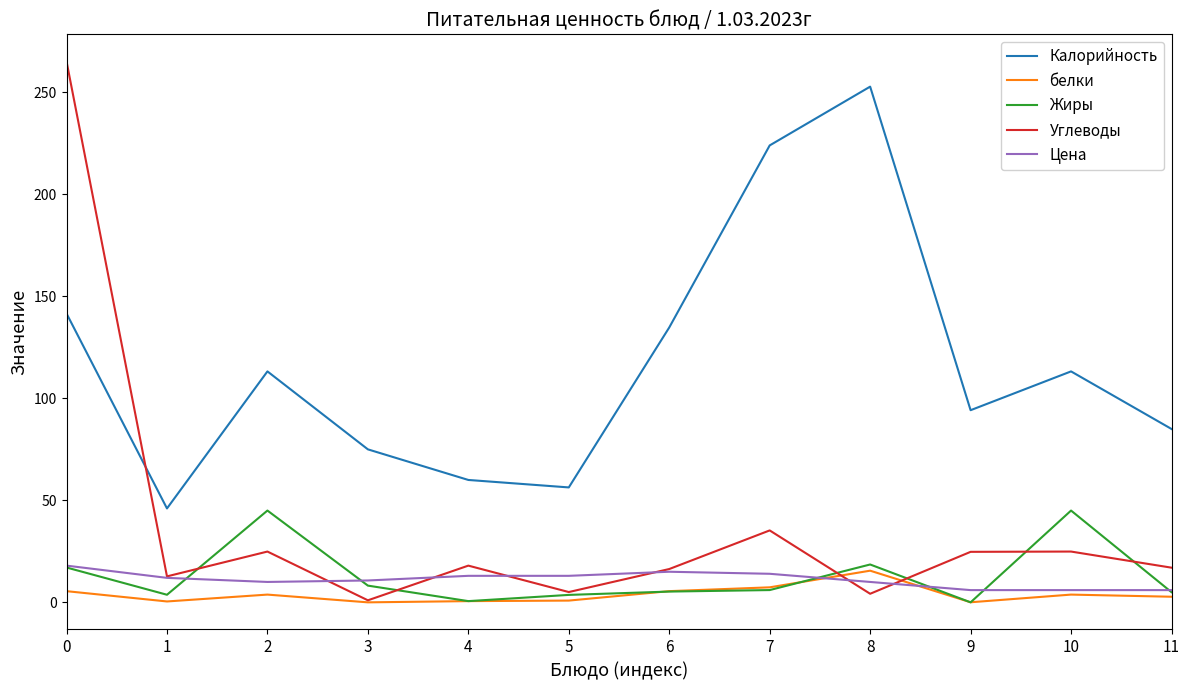

At how many categories does at least one series exceed 182?

3